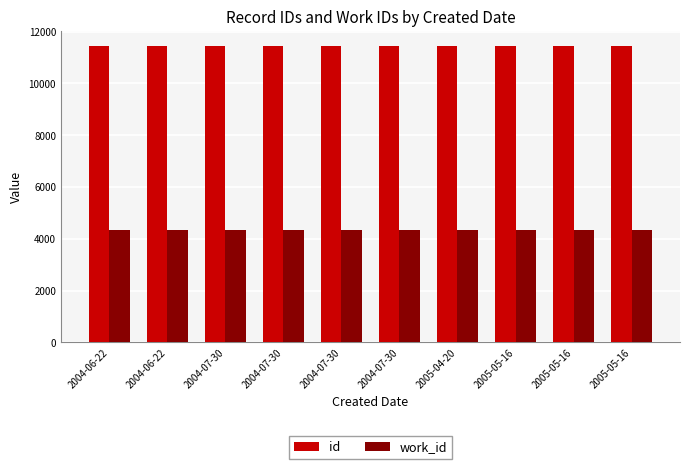

Which series changed the most between 2004-06-22 and 2004-07-30?

id